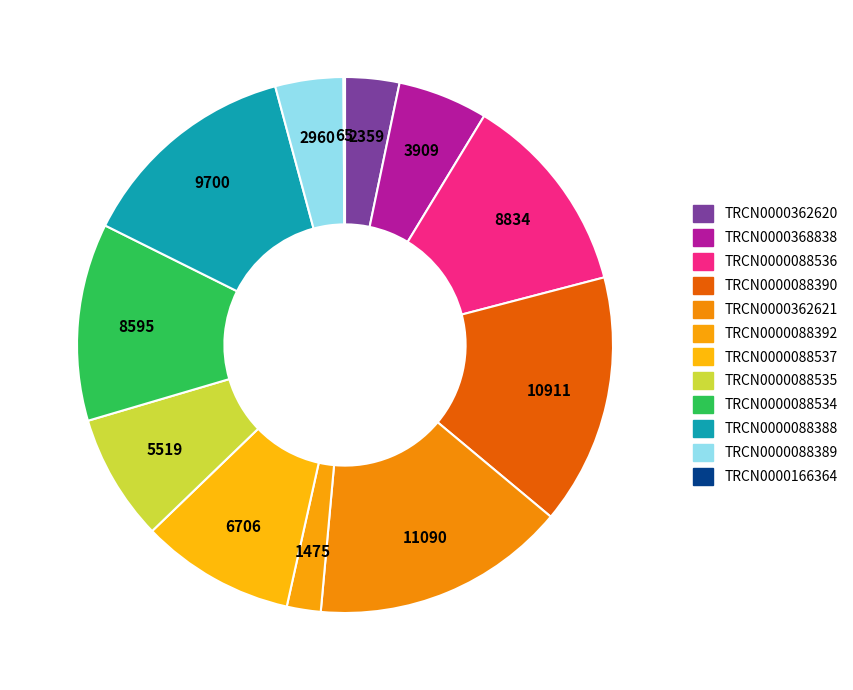

Combined, do TRCN0000362621 and TRCN0000088392 account for over 50%?

No